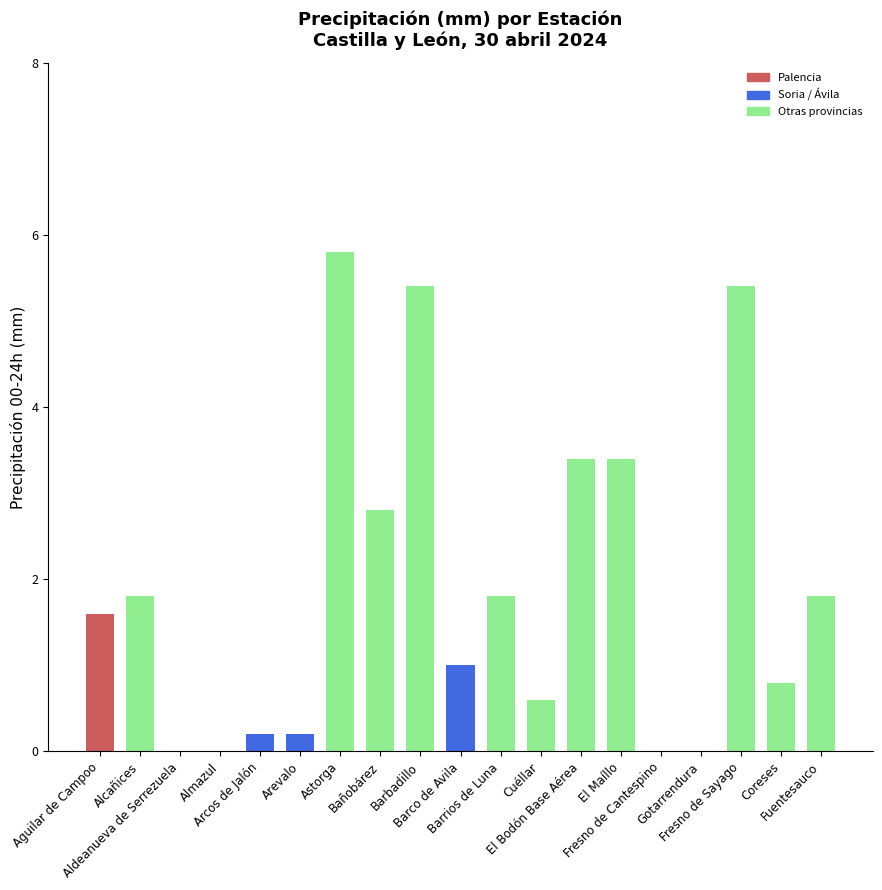

What is the sum of all values?

36.0